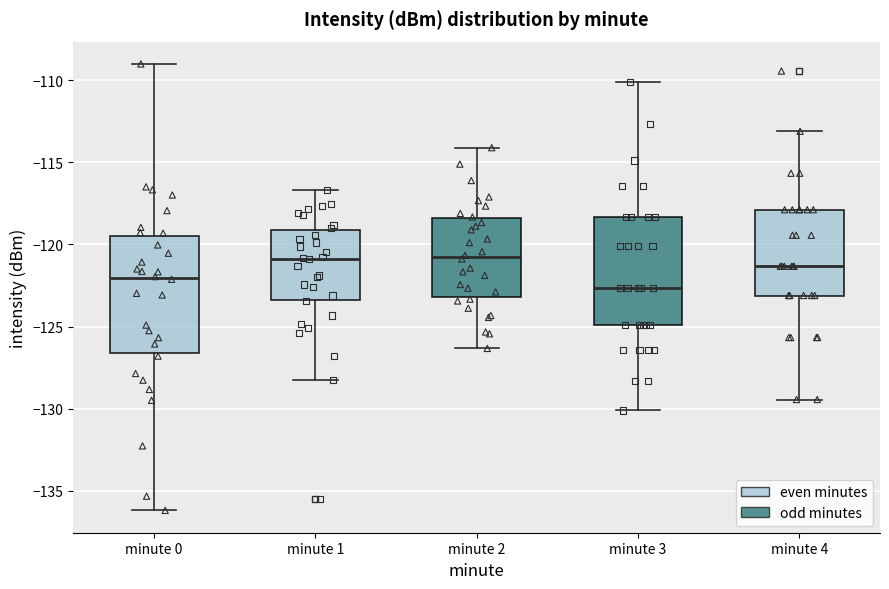

Where is the upper edge of the box for minute 1 on the y-axis? The values are not printed on the chart, so give them approximately, as read against the axis.

-119.0